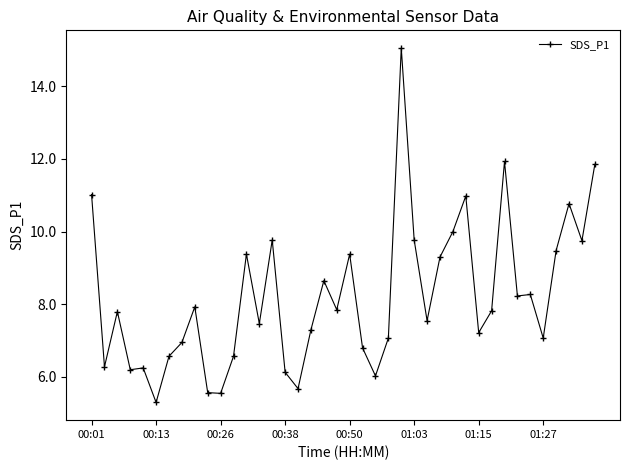

What is the difference between the second highest and second lowest values?

6.4